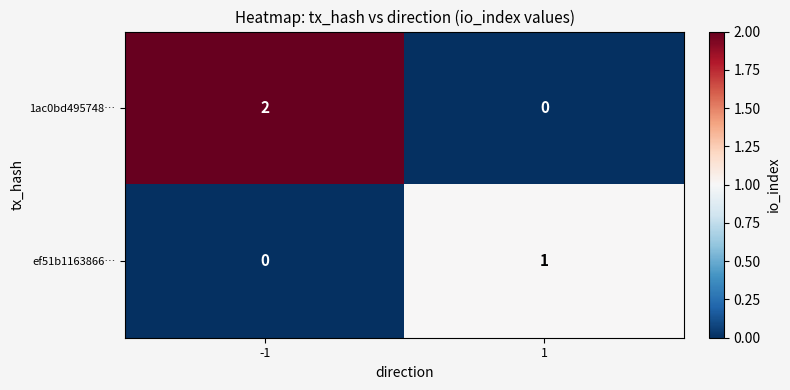

Which label corresponds to the largest value in the chart?

-1